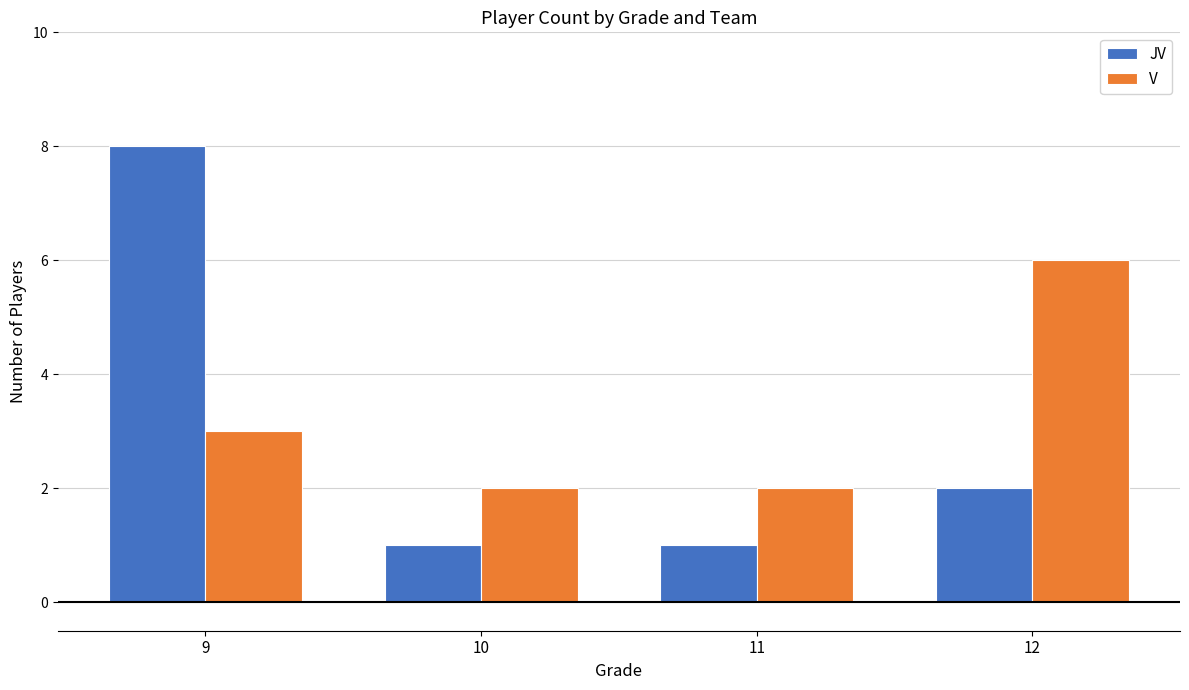

What is the total value across all series at 12?

8